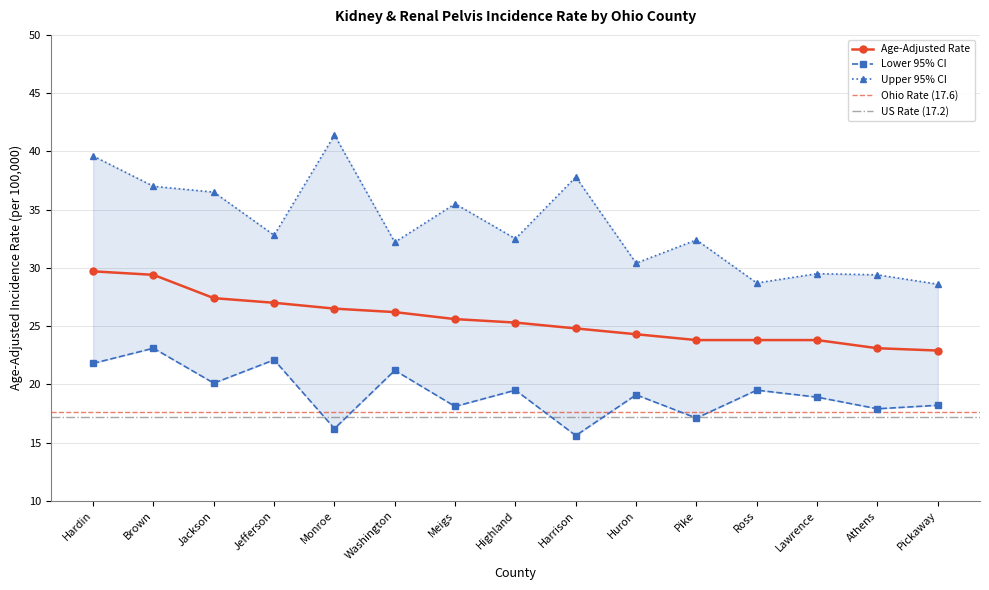

How many values in the Lower 95% CI series exceed 19?

8